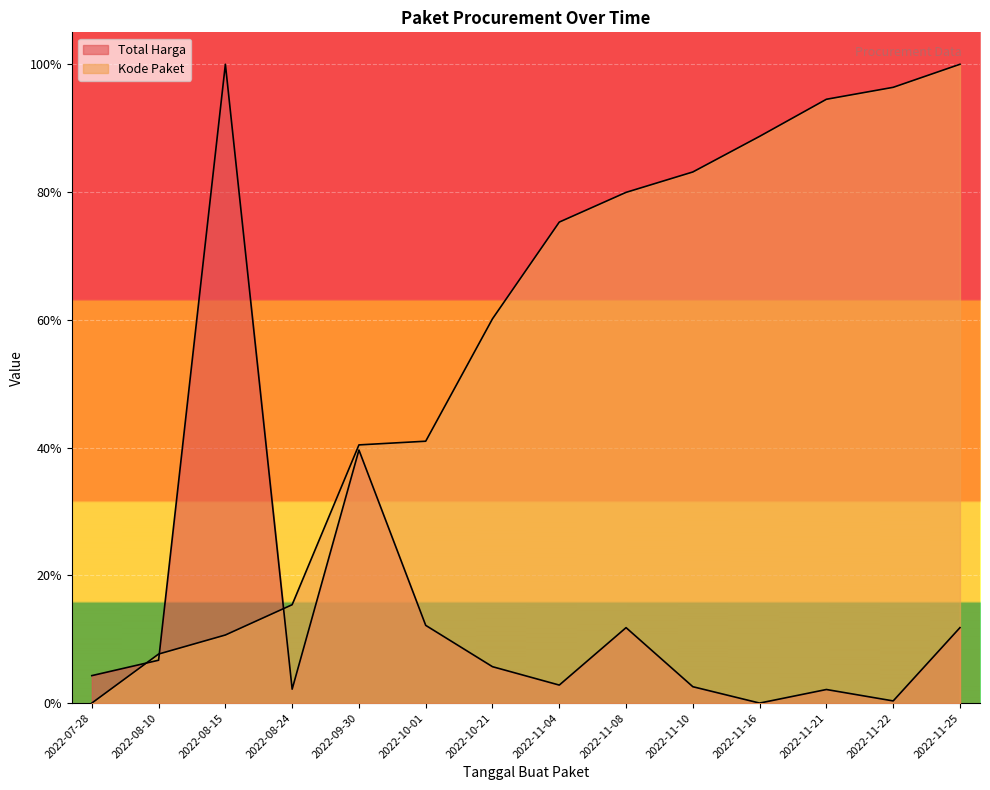

Does the chart display data point markers on the line(s)?

No